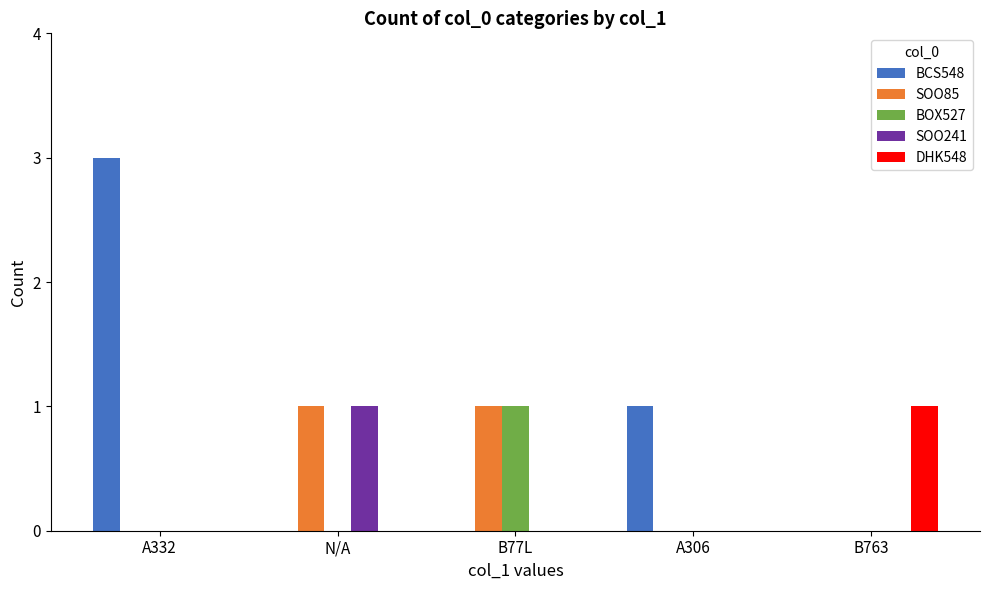

Which category has the highest value across all series?

A332